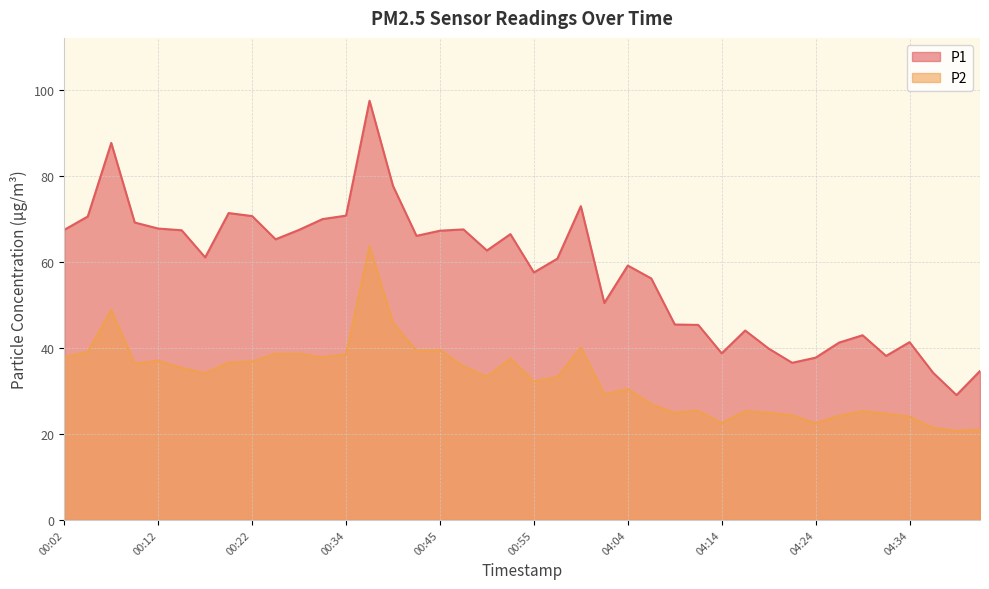

What is the sum of all P1 values?

2315.8